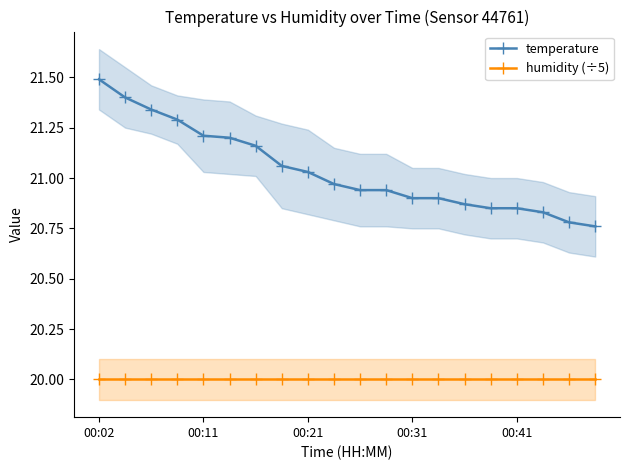

True or false: temperature and humidity (÷5) cross at least once.

False